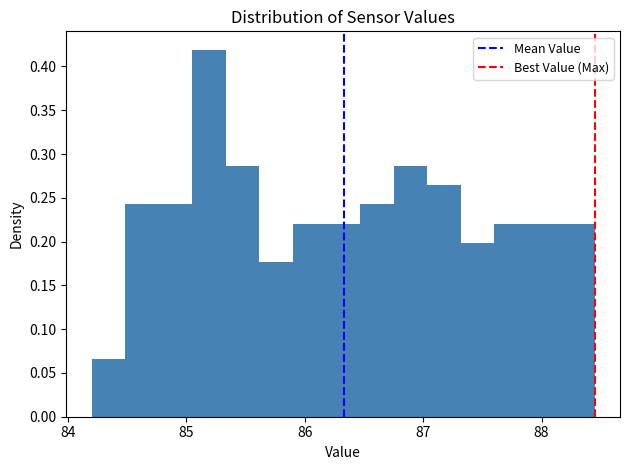

Read against the x-axis, roughly where is the centre of the tallest bar?

85.2